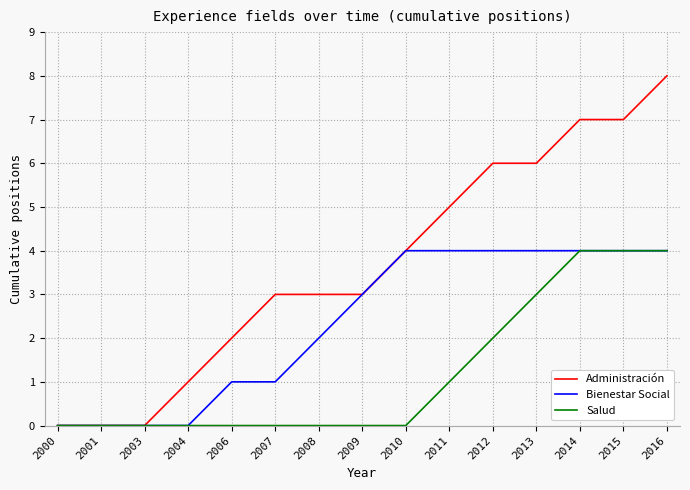

What is the highest value of the Administración series?

8